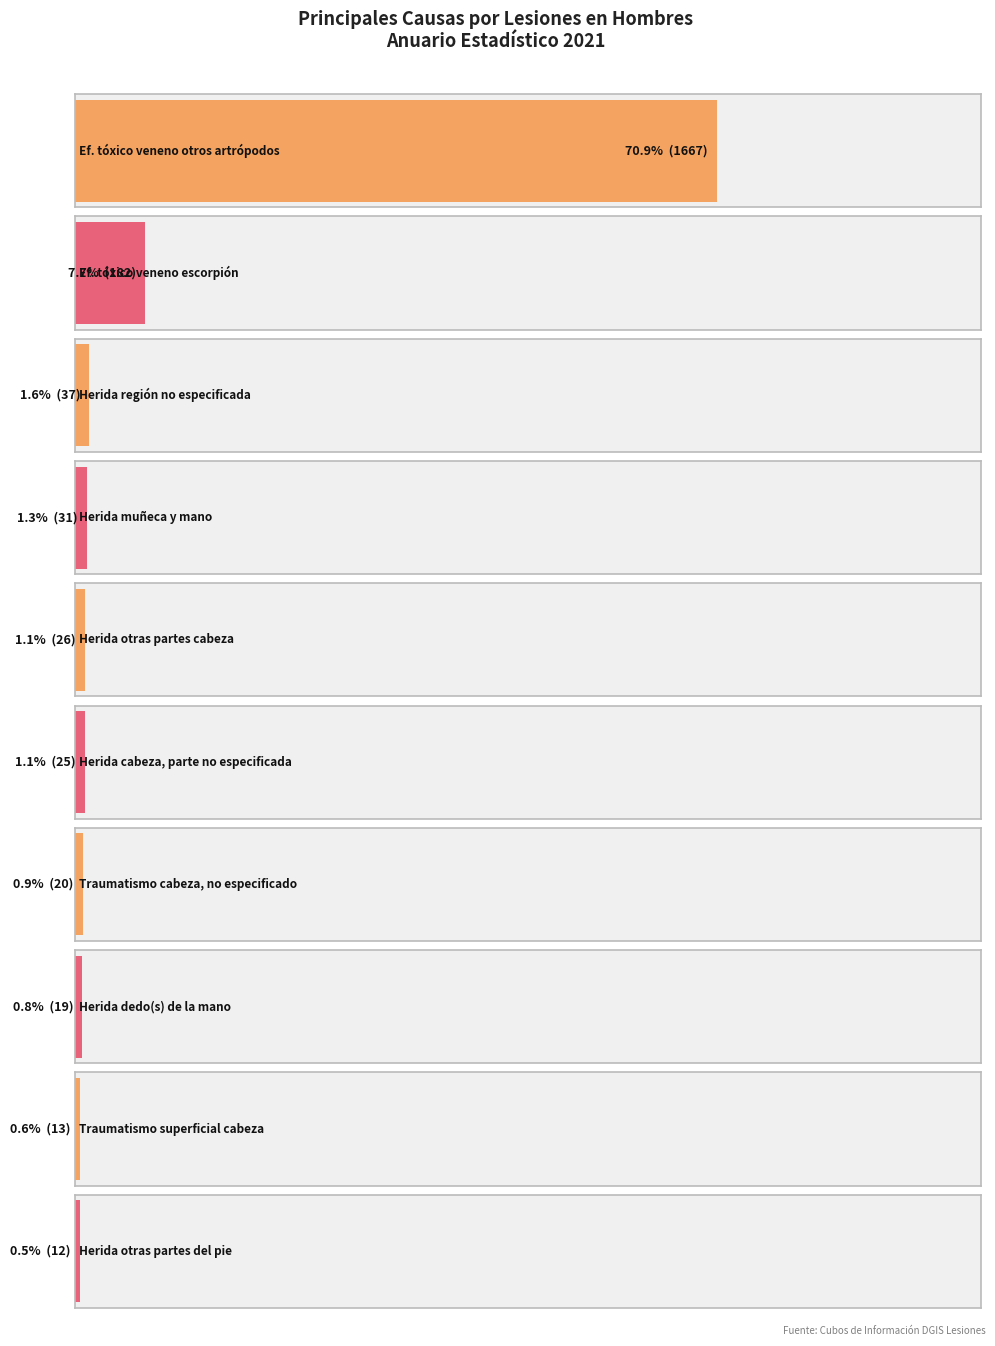

How many values are below 26?

5